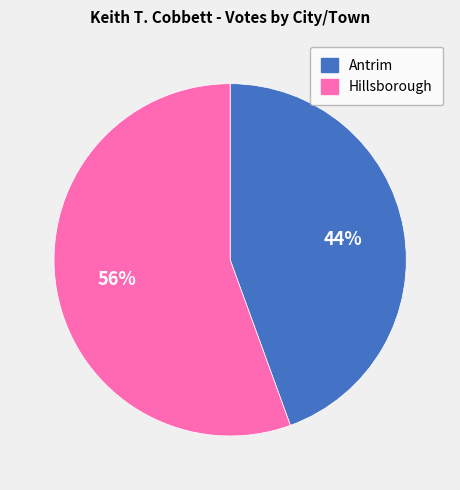

Is the sum of Antrim and Hillsborough greater than half?

Yes